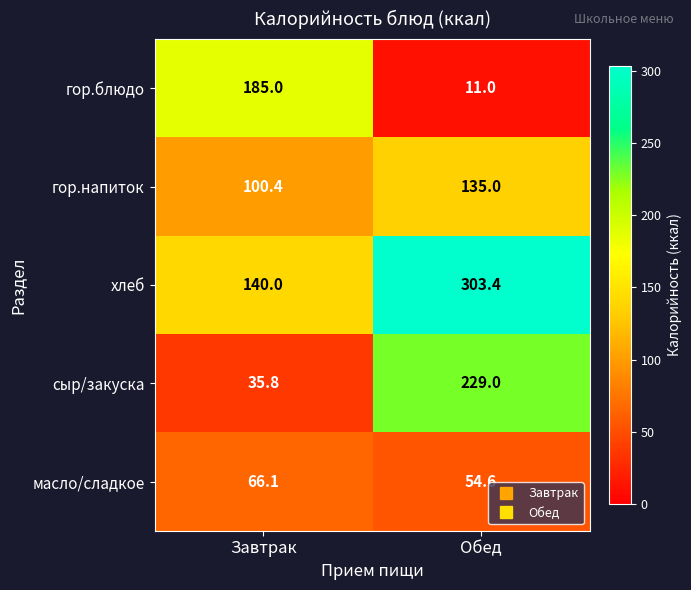

What is the sum of the гор.блюдо values at Завтрак and Обед?

196.0